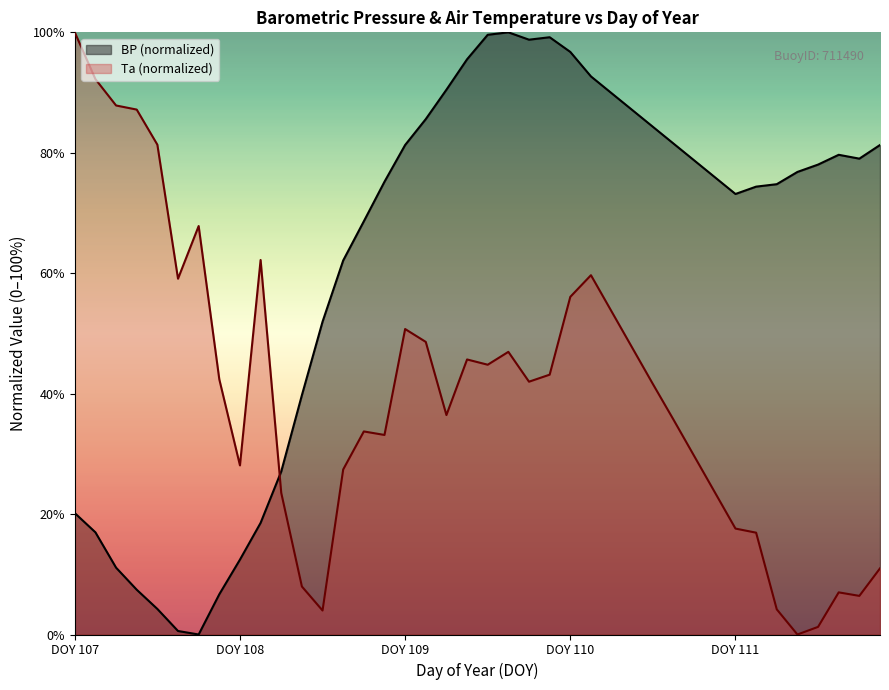

Which series has the largest total across all categories?

BP (normalized)